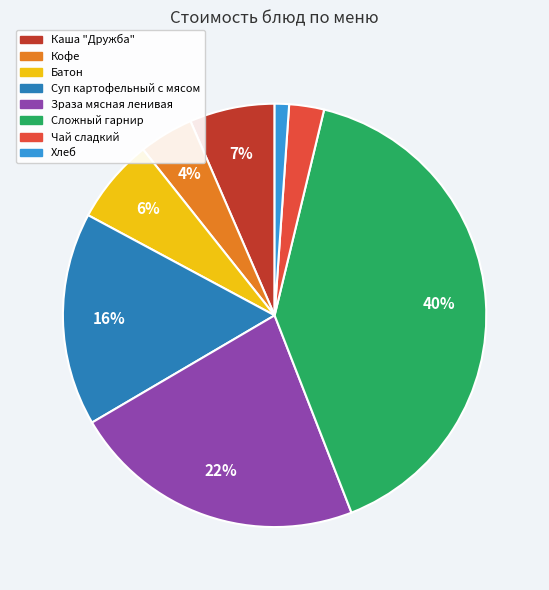

Count the number of slices in the pie.

8